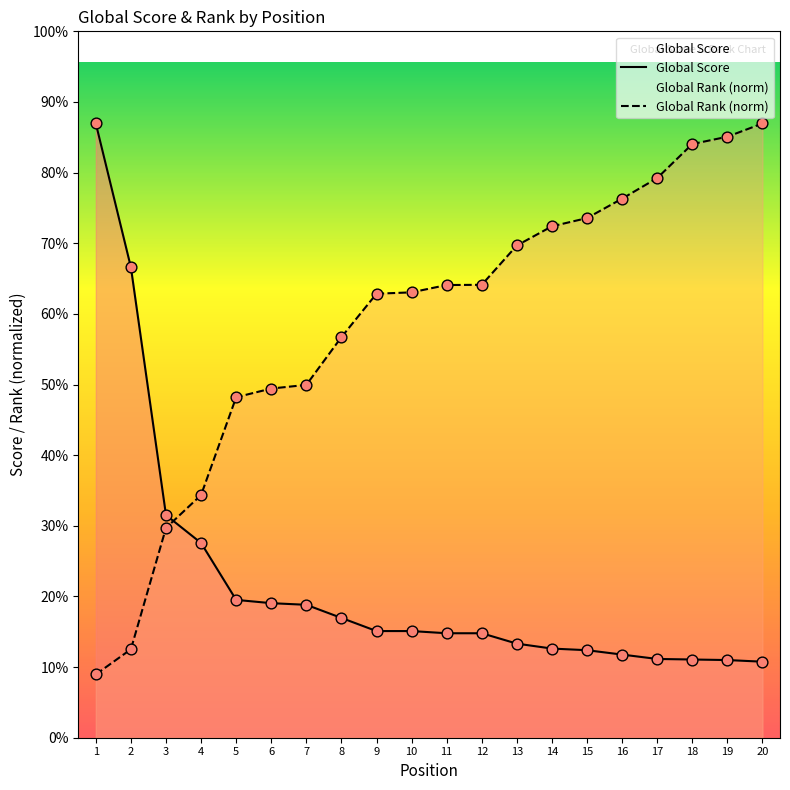

Which series has the largest total across all categories?

Global Rank (norm)